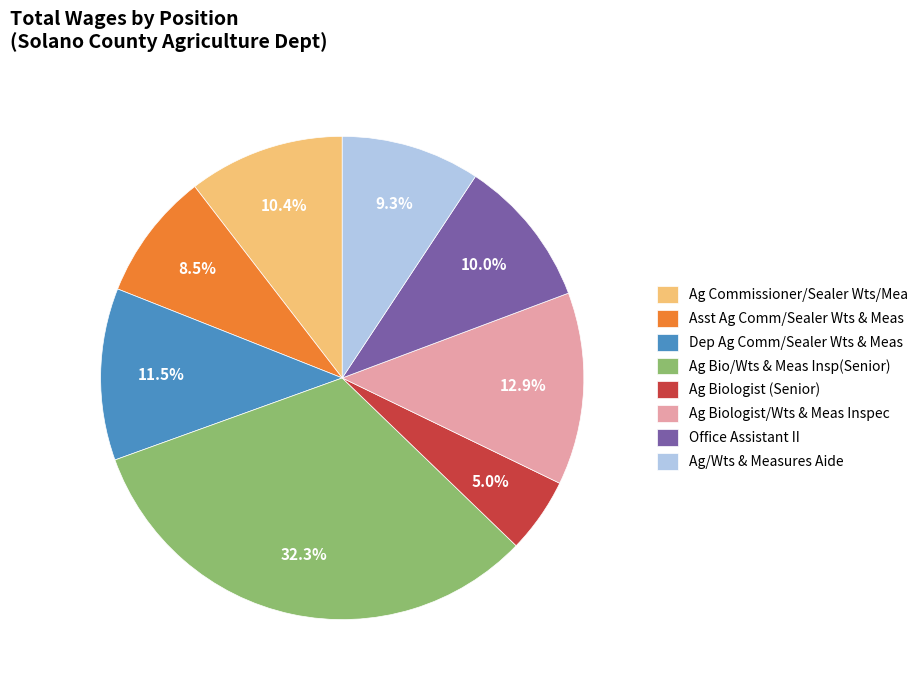

Which has a higher value, Asst Ag Comm/Sealer Wts & Meas or Ag Biologist/Wts & Meas Inspec?

Ag Biologist/Wts & Meas Inspec